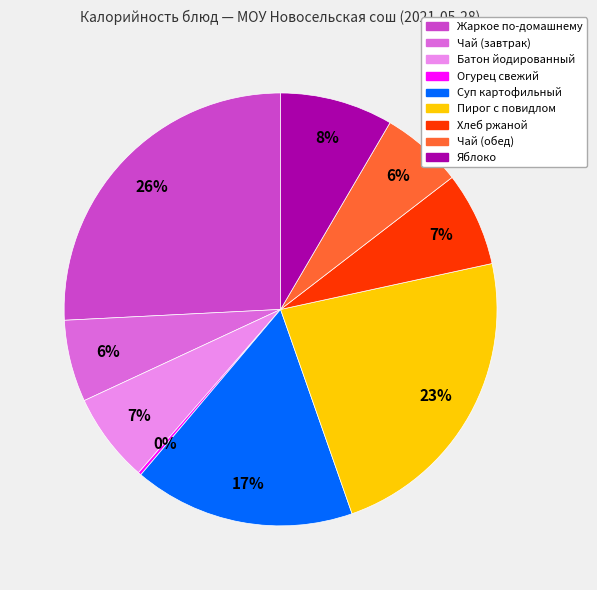

To the nearest percent, what portion does Суп картофильный represent?

17%